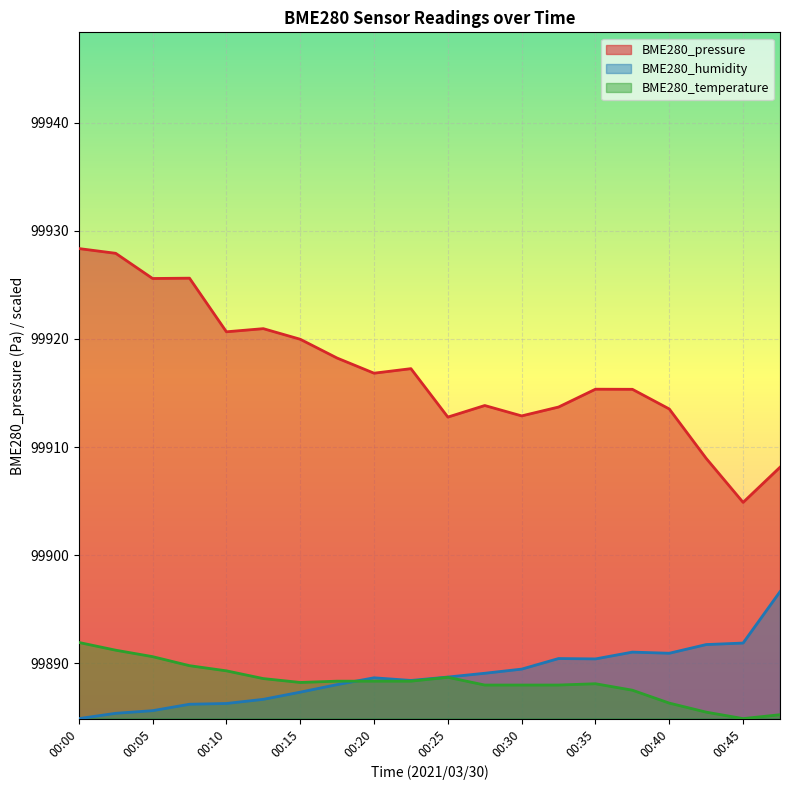

At which category is the sum across all series the highest?

00:00